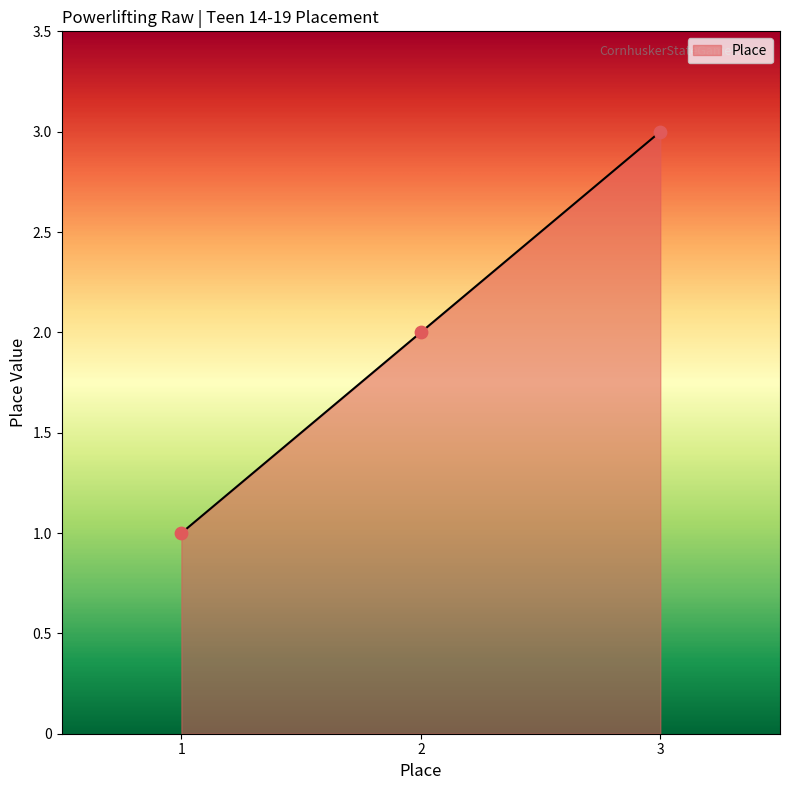

Approximately how many times larger is the value at 1 compared to 2?

0.5